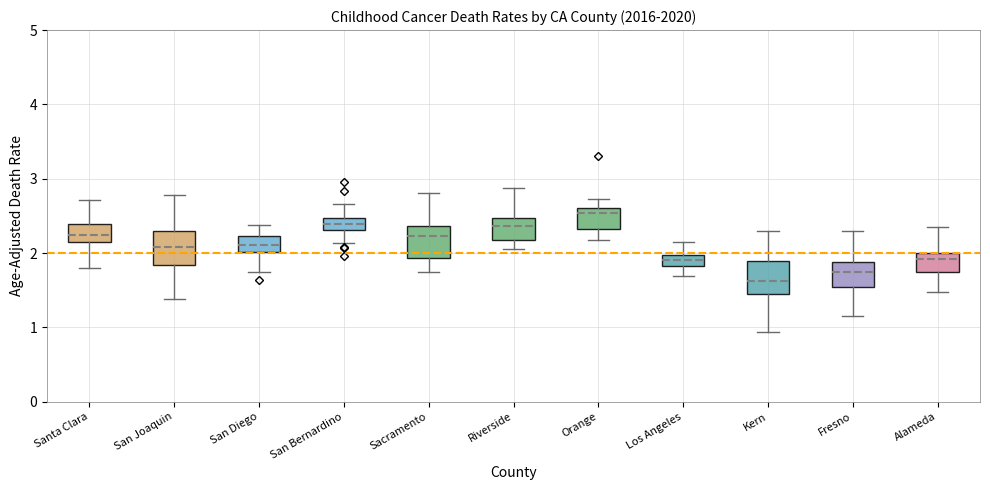

Where does the median line of the box for Orange sit on the y-axis? The values are not printed on the chart, so give them approximately, as read against the axis.

2.5